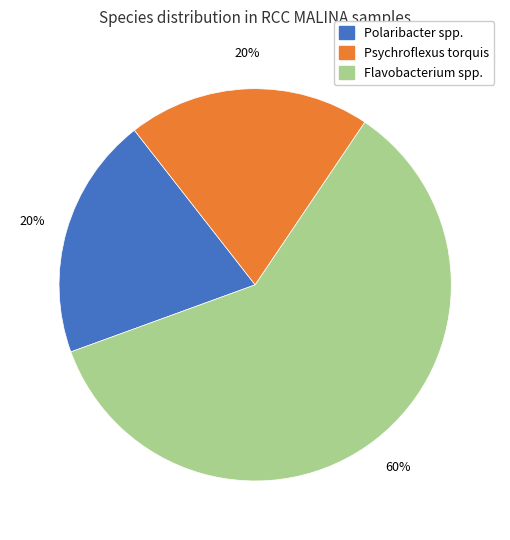

Do Flavobacterium spp. and Psychroflexus torquis together represent more than half of the pie?

Yes